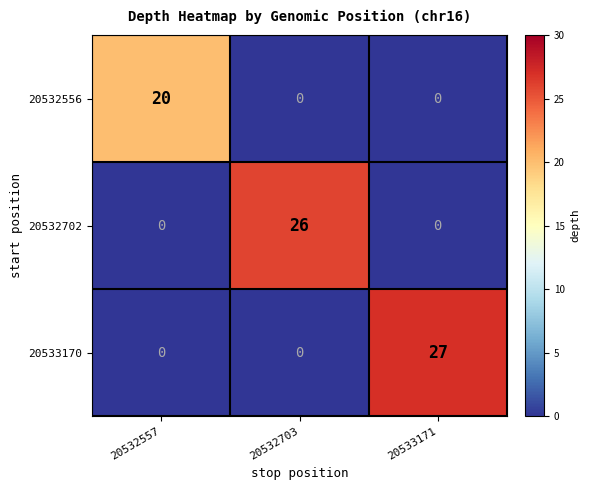

How many 20533170 values are between 0 and 27?

3